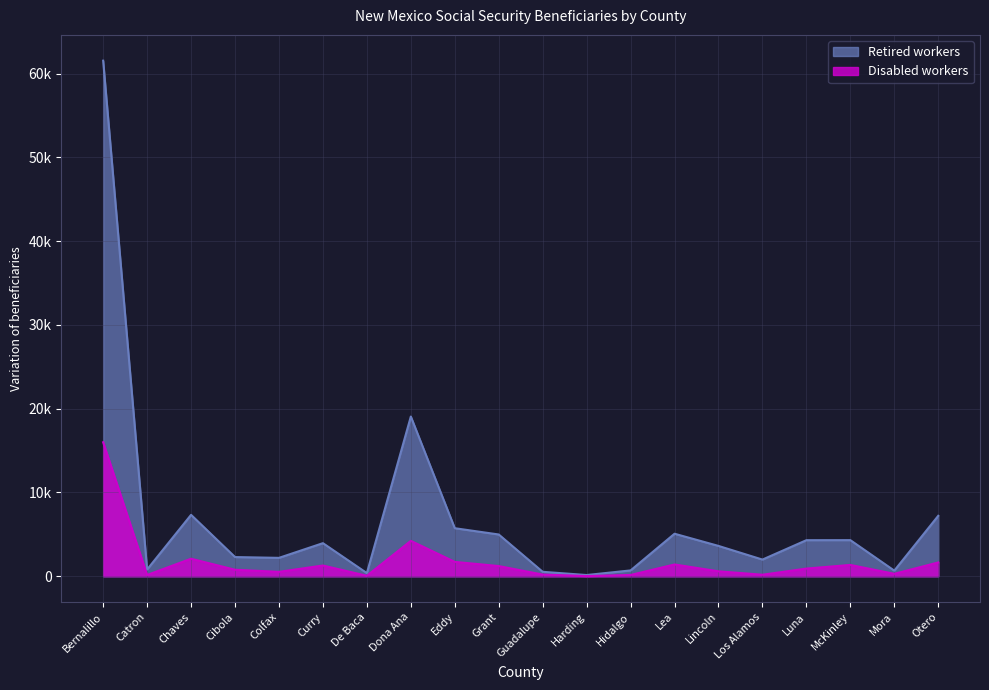

Rank the series at Los Alamos from highest to lowest value.

Retired workers, Disabled workers